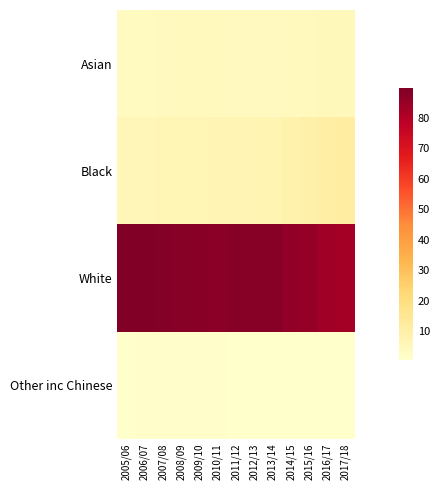

Which has a higher value, 2010/11 or 2017/18?

2017/18